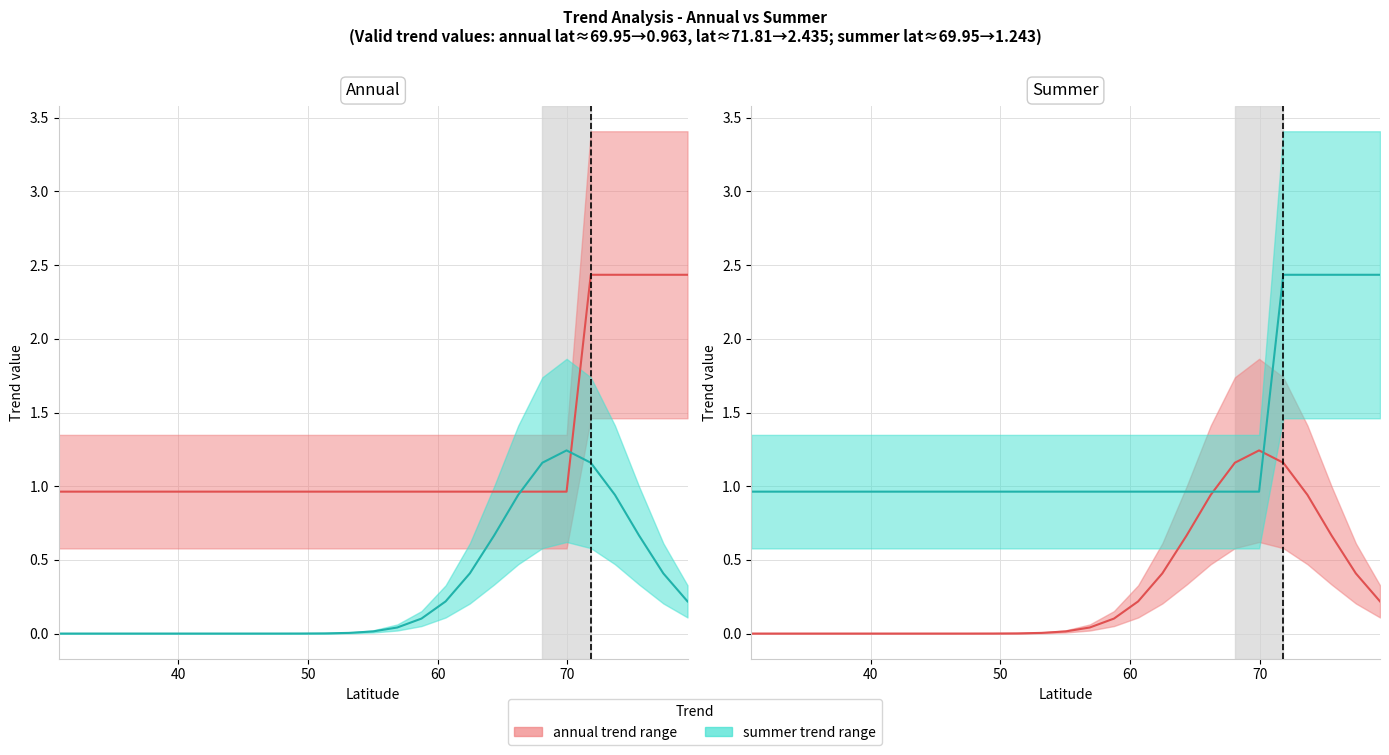

How many series are shown in this chart?

4